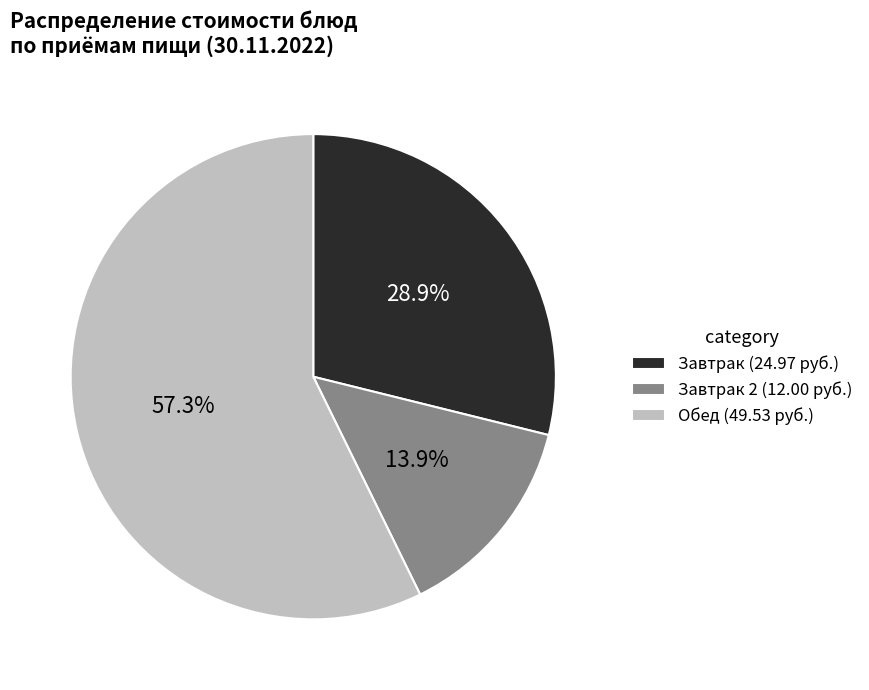

What portion of the pie excludes Завтрак 2 (12.00 руб.)?

86.1%